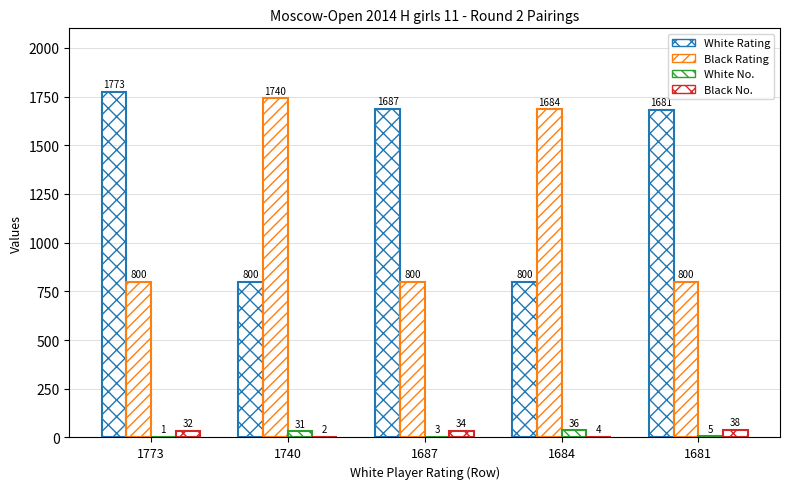

The White No. series shows 3 at 1681. True or false?

False